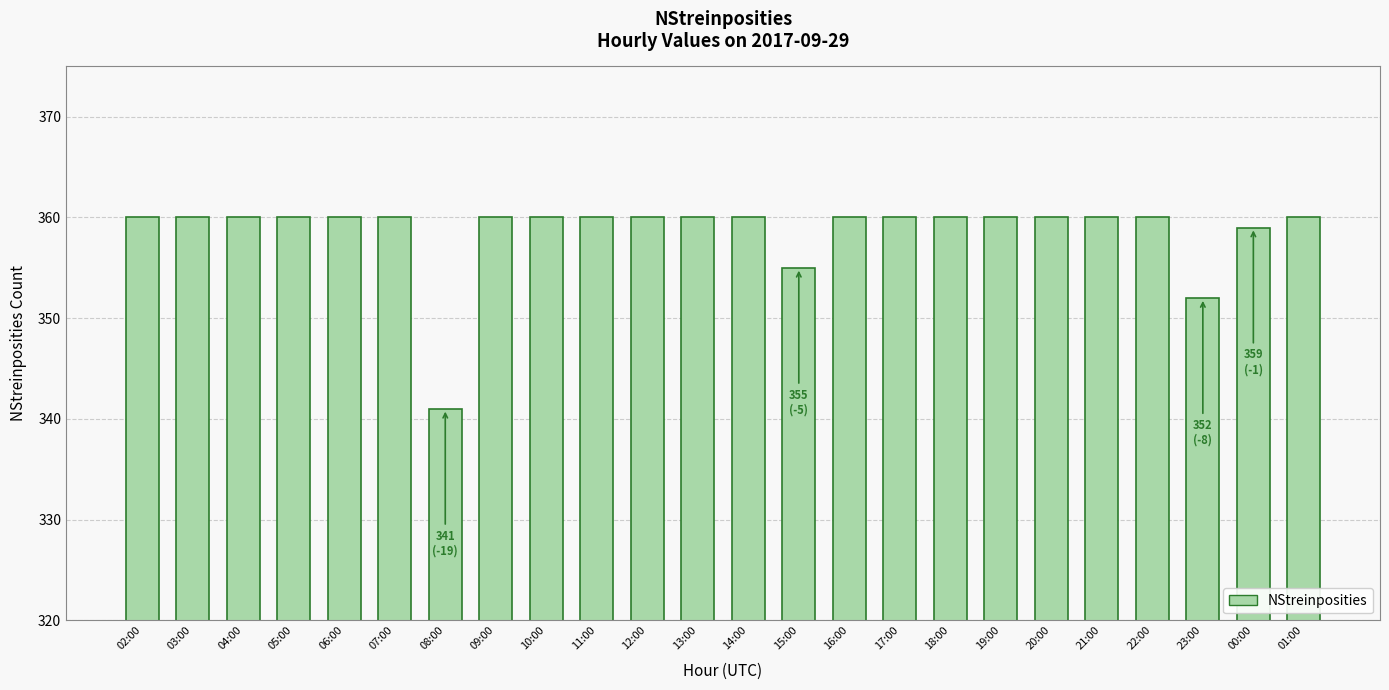

What is the approximate value at 09:00?

360